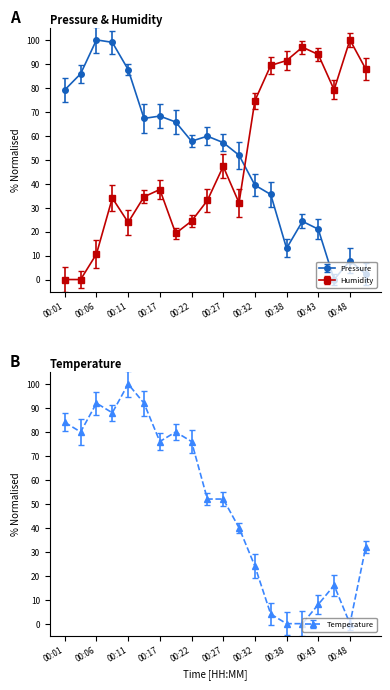

What are all the series names shown in the legend?

pressure, humidity, temperature